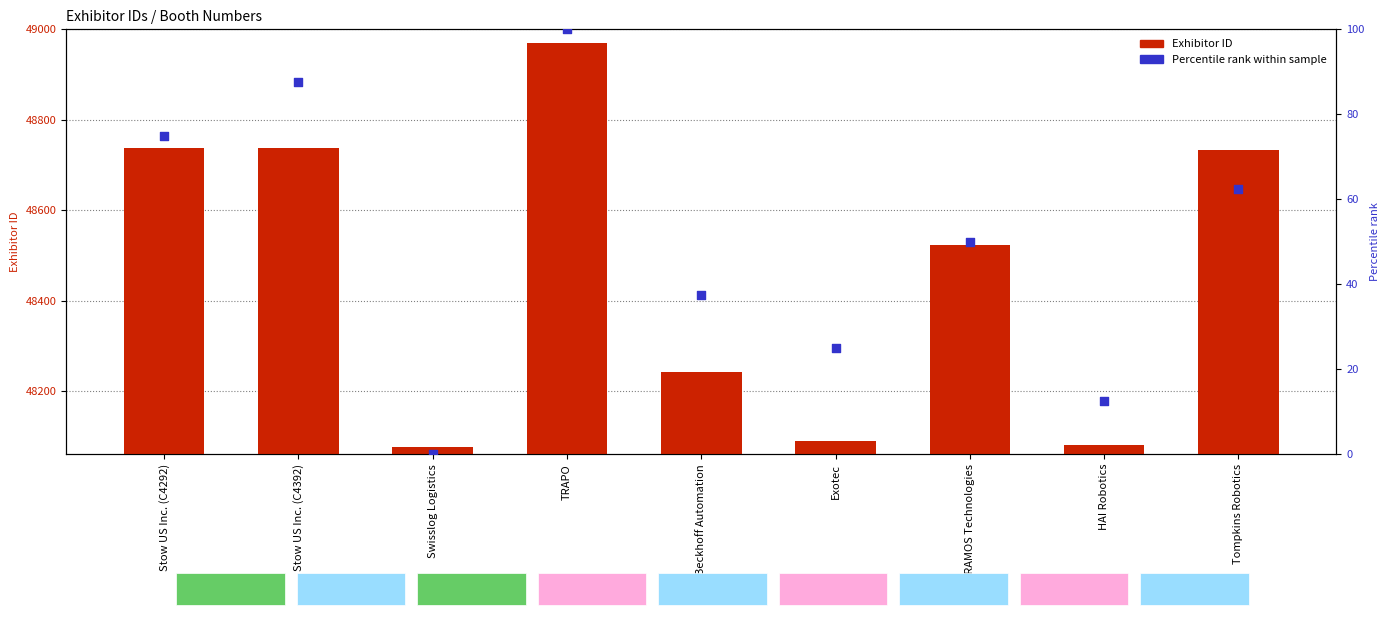

Is the value of Percentile rank within sample at HAI Robotics greater than the value of Exhibitor ID at Swisslog Logistics?

No